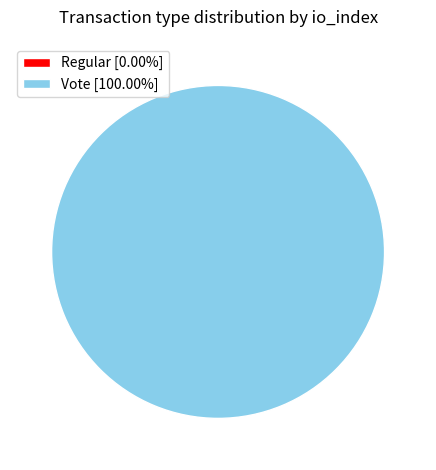

Is it true that Regular is 13% of the pie?

False